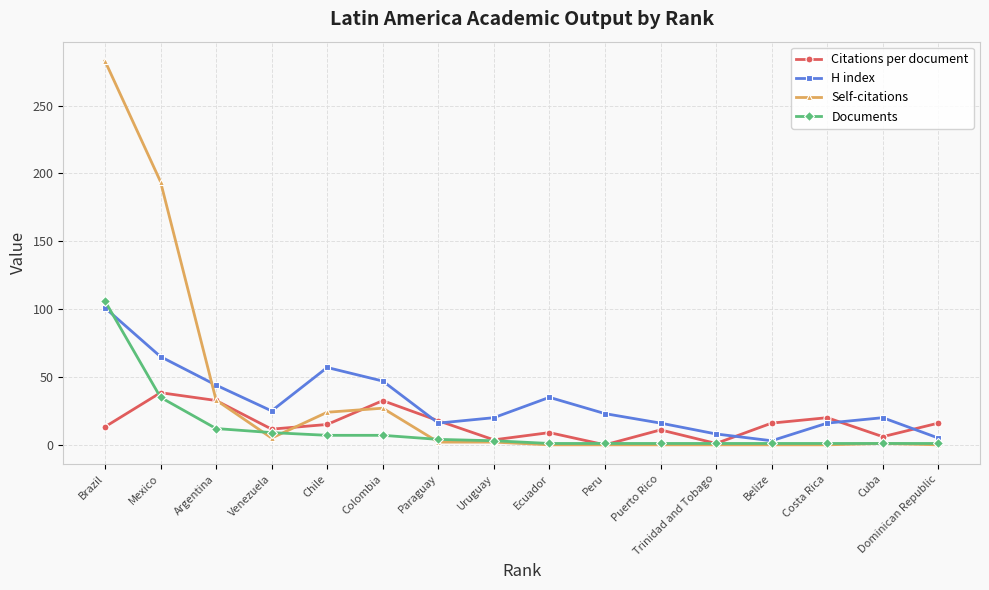

Which series has the widest spread of values?

Self-citations